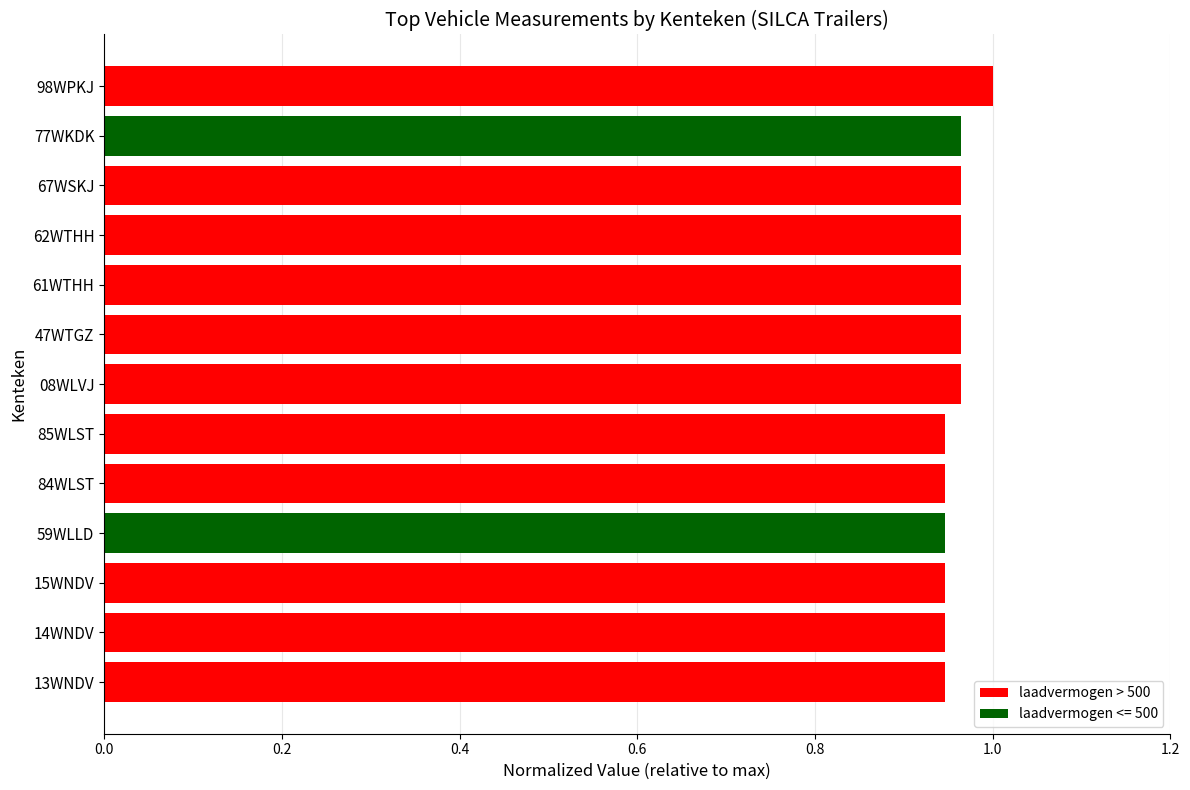

The value at 61WTHH is 0.6. True or false?

False